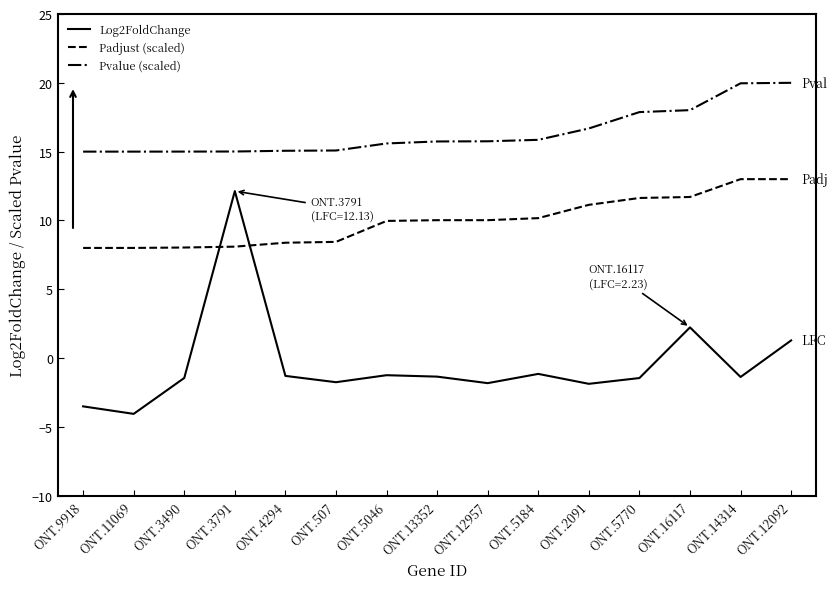

What is the difference between the highest and lowest values at ONT.11069?

19.1